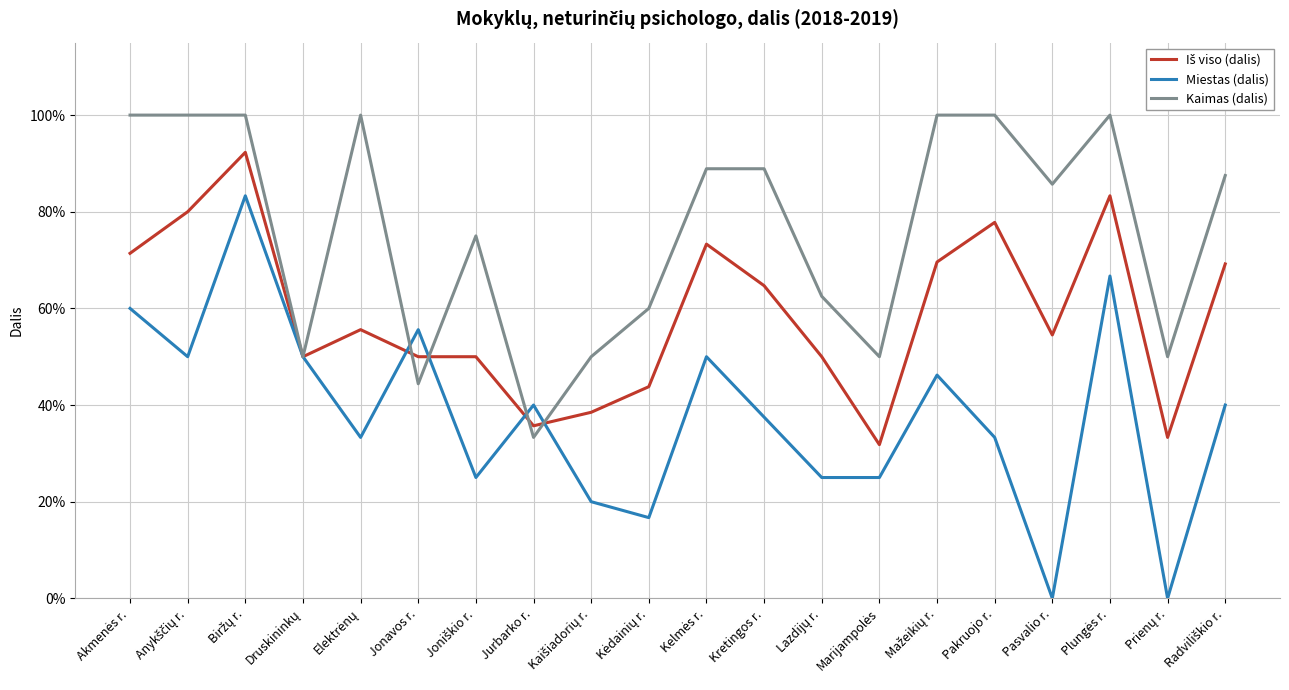

What is the difference between the maximum and minimum values in the Miestas (dalis) series?

0.8